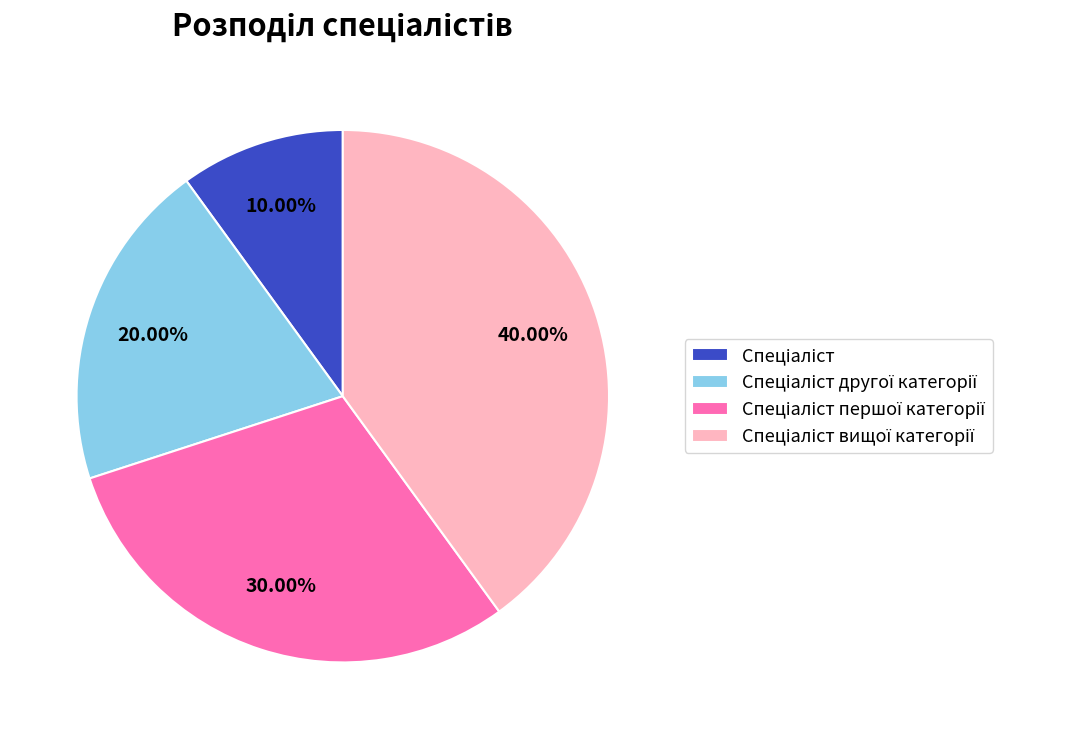

Is there a majority slice in this chart?

No